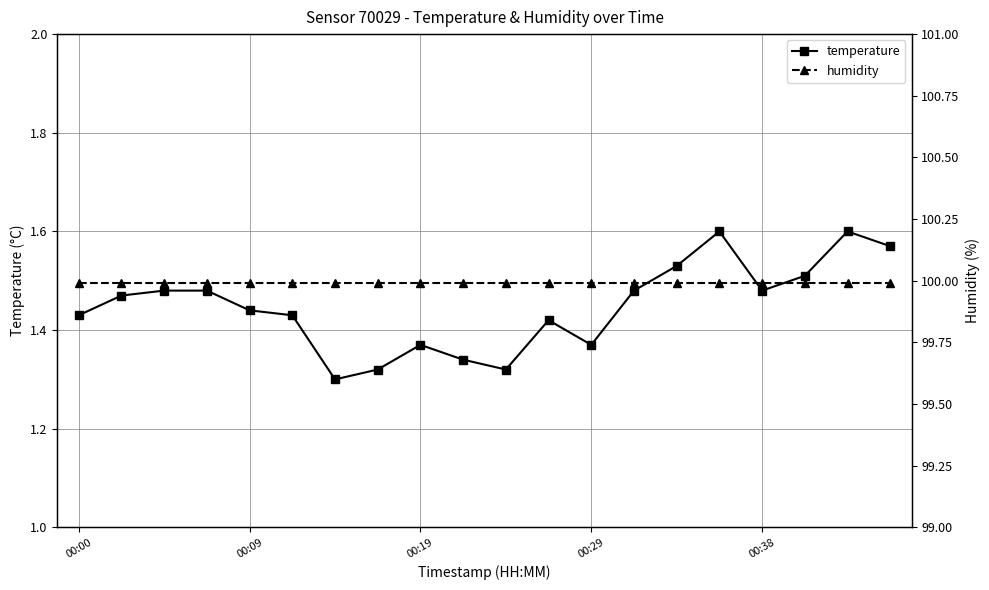

What is the difference between the highest and lowest values at 18?

98.4